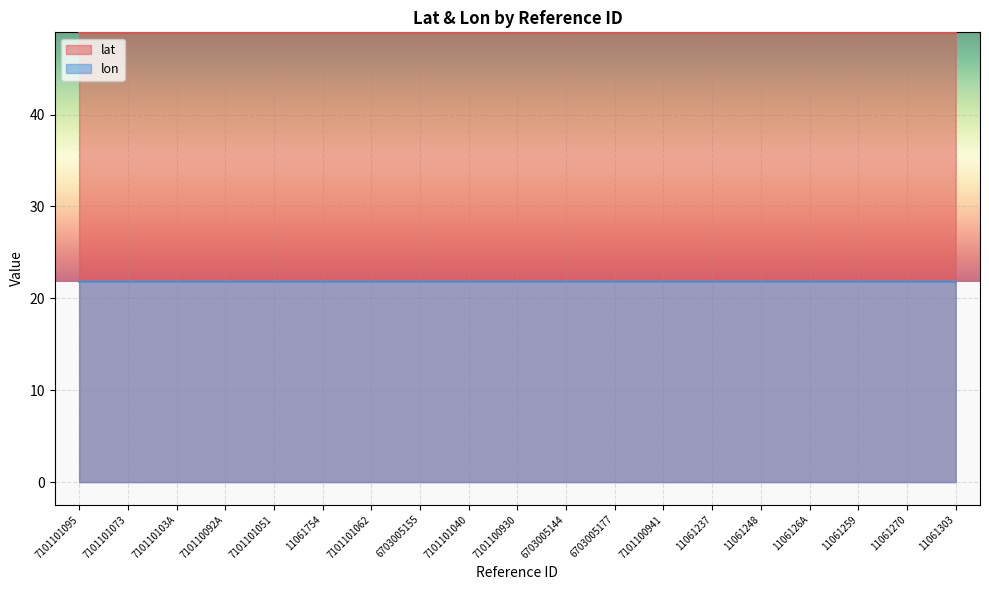

What position from the right is 11061270?

2